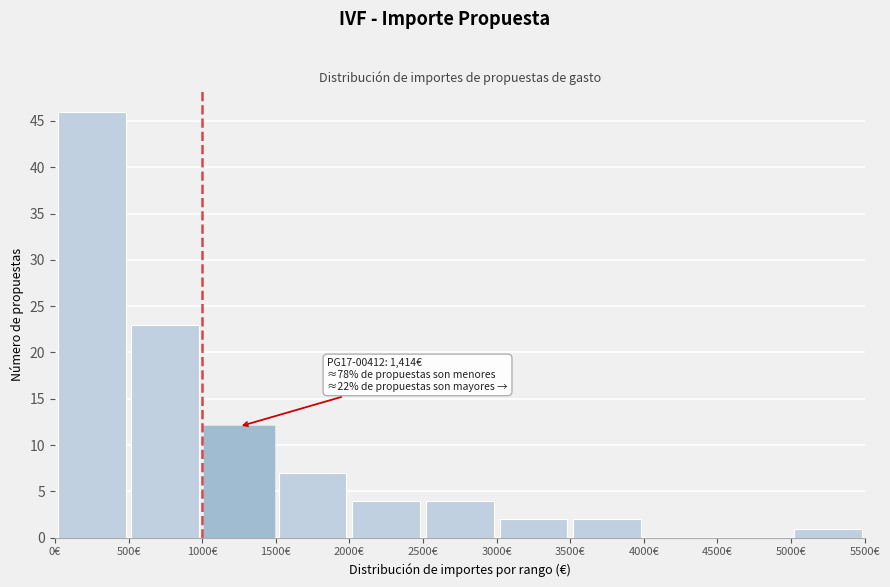

Which range on the x-axis has the tallest bar?

0 to 500